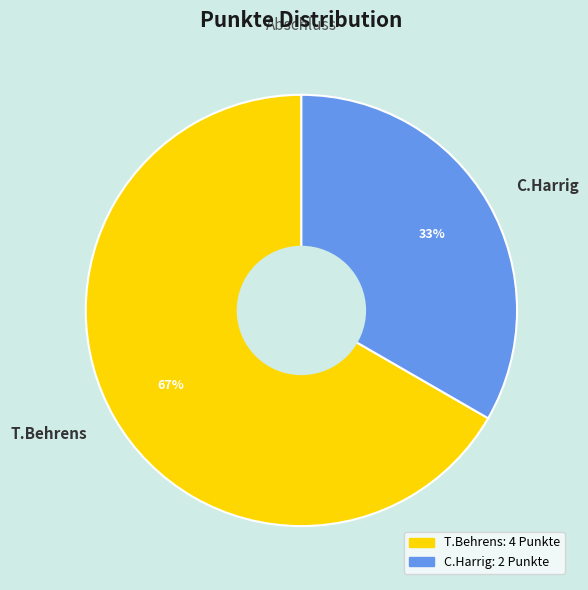

Approximately how many times larger is the value at T.Behrens compared to C.Harrig?

2.0